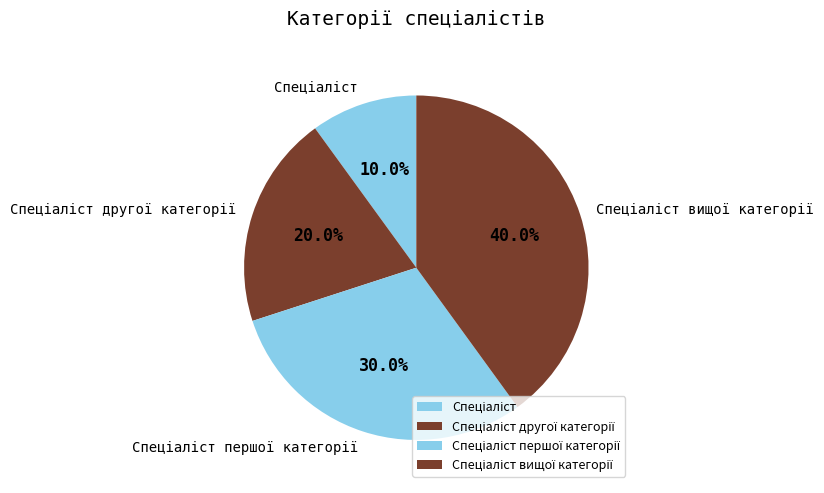

Is there a majority slice in this chart?

No